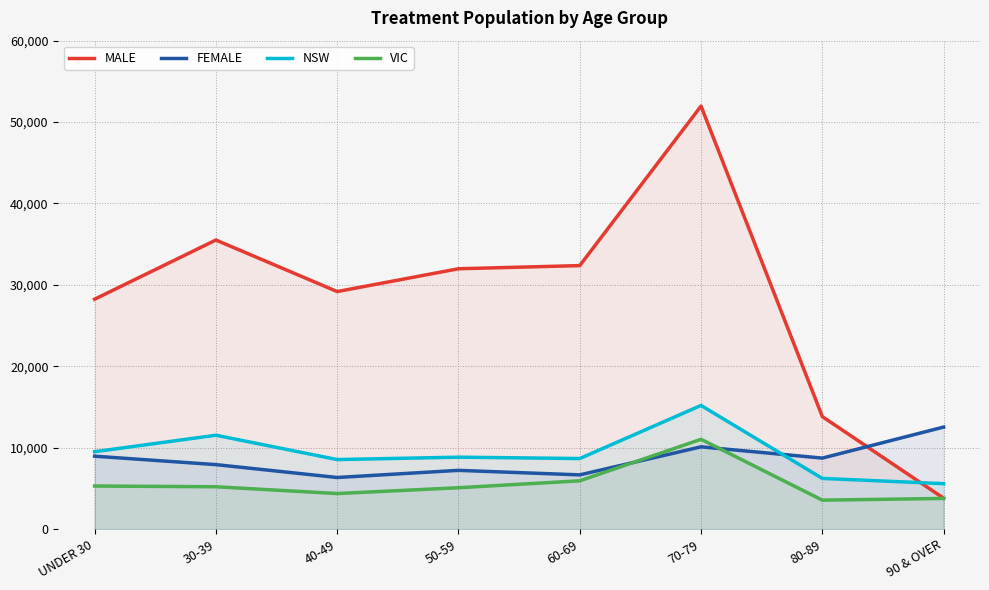

Reading left to right, what are all the values shown in this chart?

MALE: 28244	35514	29183	31984	32370	51963	13824	3805
FEMALE: 8961	7926	6344	7221	6666	10110	8727	12537
NSW: 9512	11536	8546	8840	8672	15195	6232	5588
VIC: 5297	5207	4373	5086	5938	11037	3562	3771